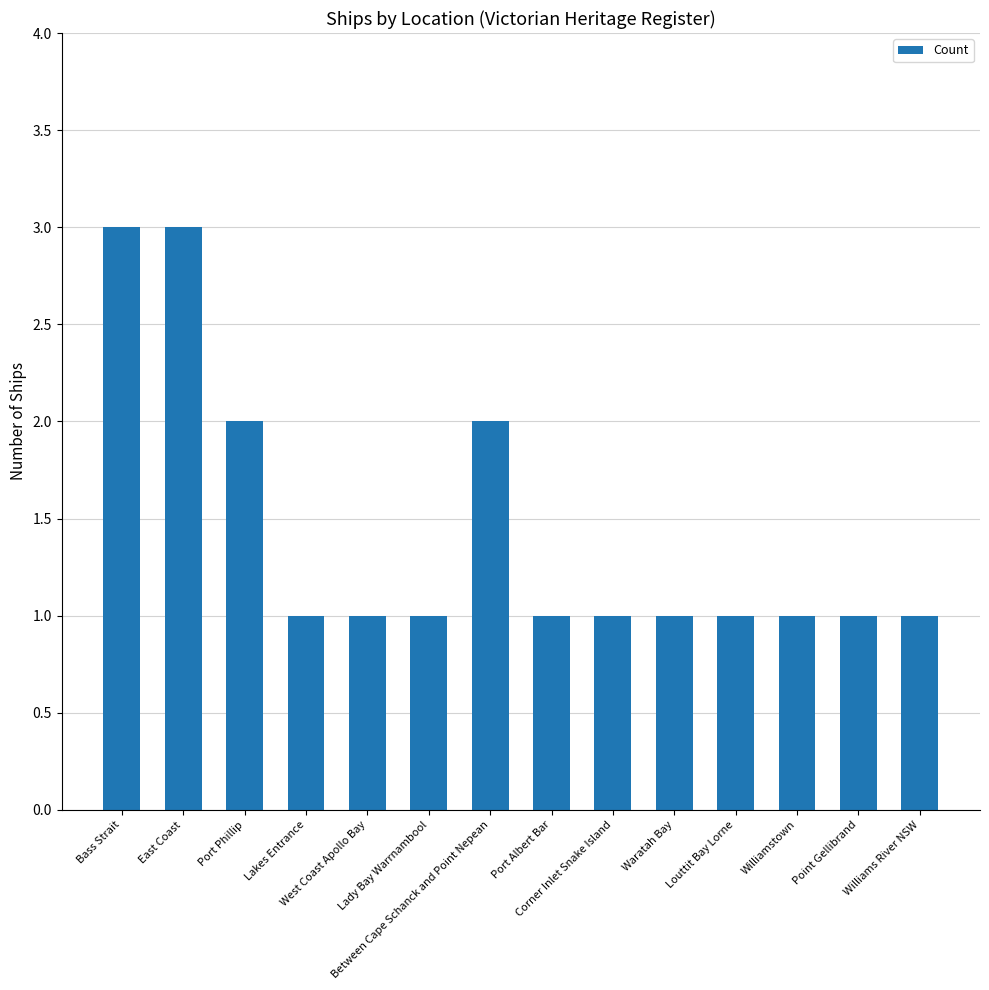

Count the values in the range 1 to 2.

12